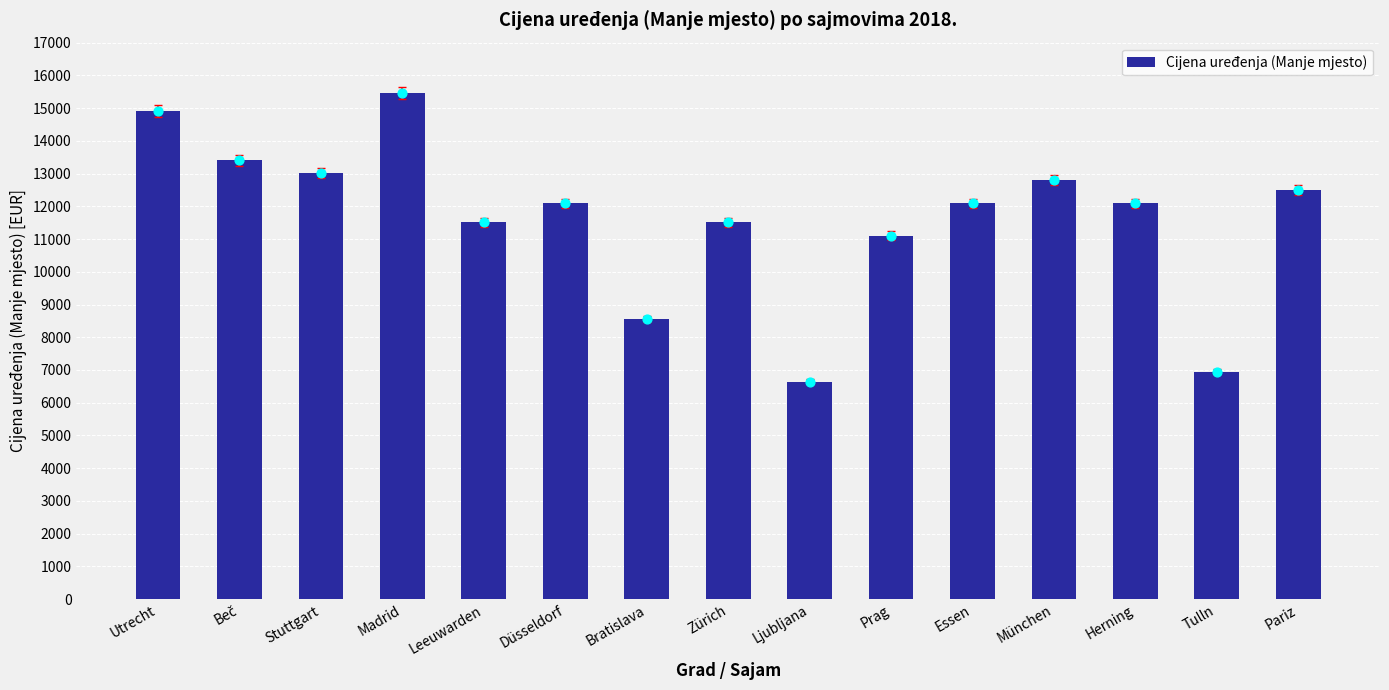

What is the change in value from Utrecht to Beč?

-1500.0